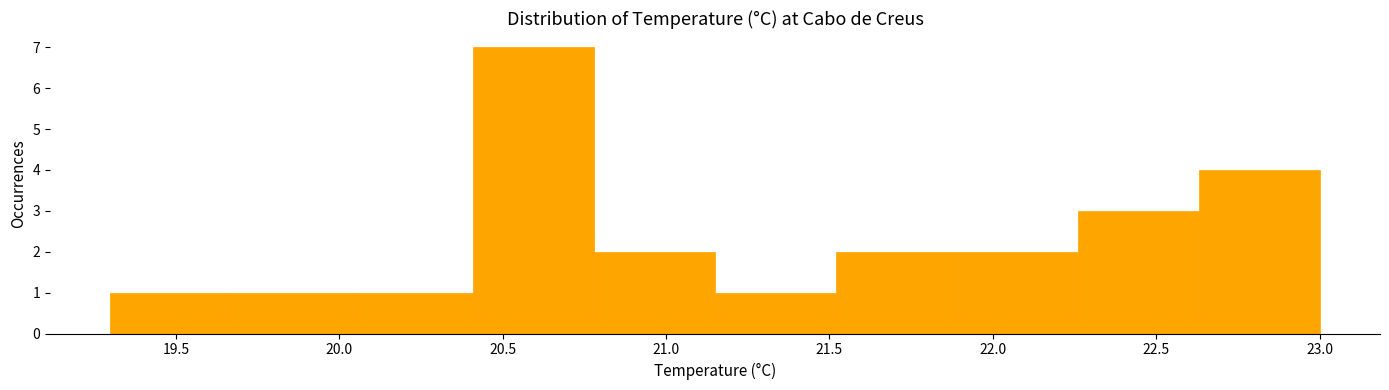

Reading left to right, list every bar in this chart as the range it spans on the x-axis followed by its height. Neither the bar edges nor the heights are printed on the chart, so give them approximately, as read against the axes.

19.30 to 19.67: 1
19.67 to 20.04: 1
20.04 to 20.41: 1
20.41 to 20.78: 7
20.78 to 21.15: 2
21.15 to 21.52: 1
21.52 to 21.89: 2
21.89 to 22.26: 2
22.26 to 22.63: 3
22.63 to 23.00: 4